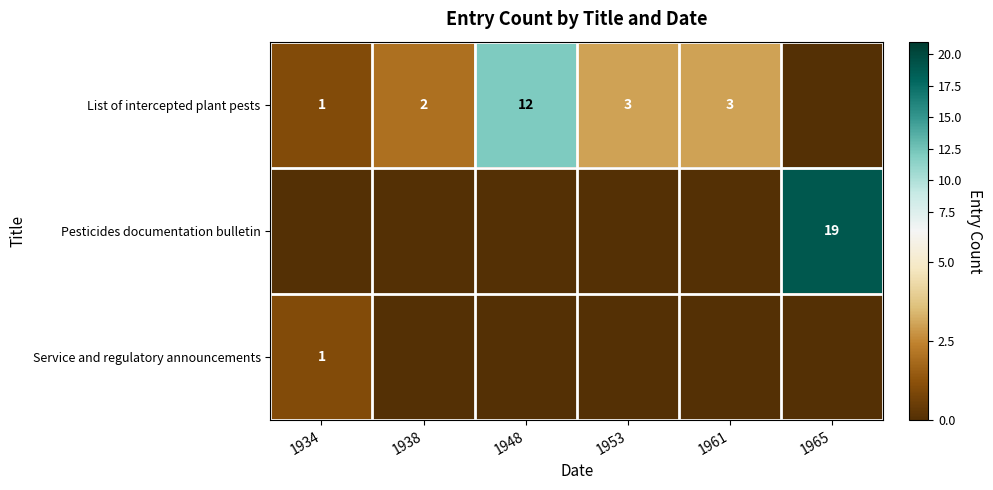

Is it true that List of intercepted plant pests equals 3 at 1961?

True